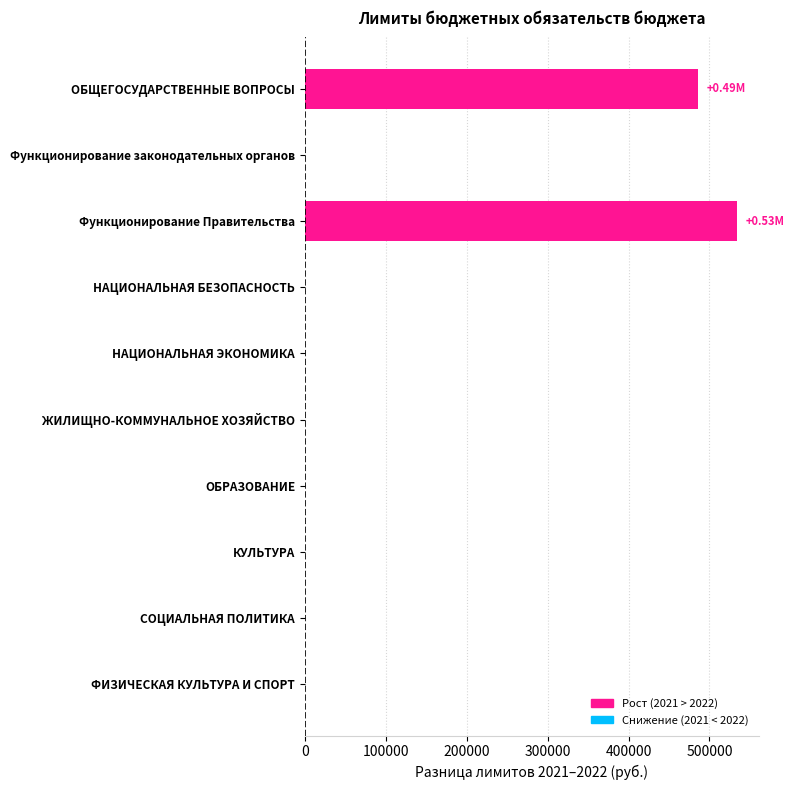

Are the bars grouped side by side (vs. stacked)?

No